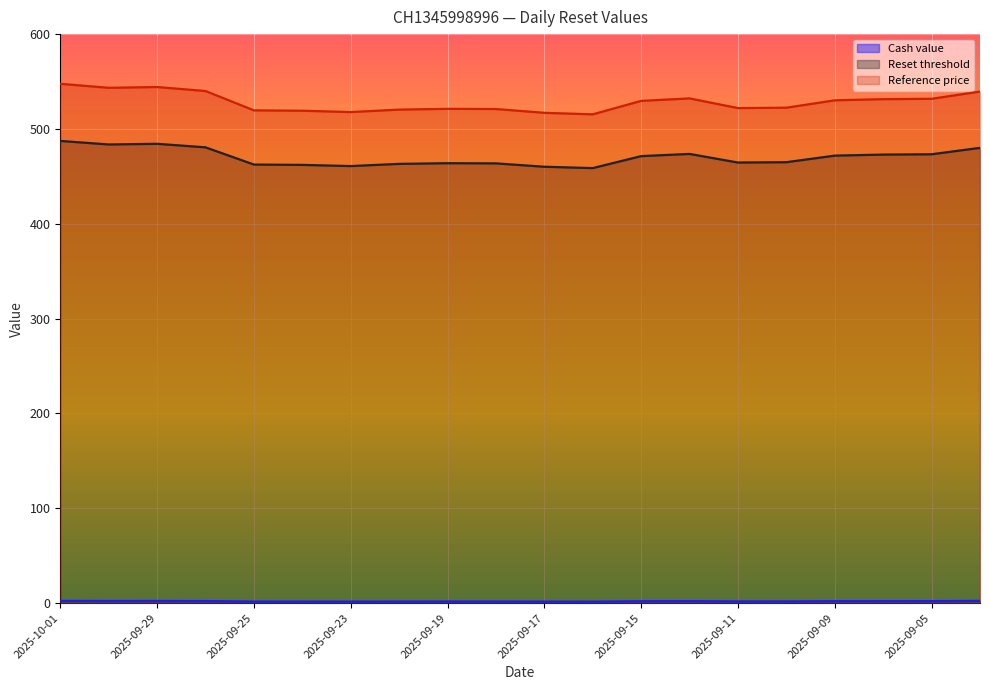

Rank the series at 2025-09-19 from lowest to highest value.

Cash value, Reset threshold, Reference price